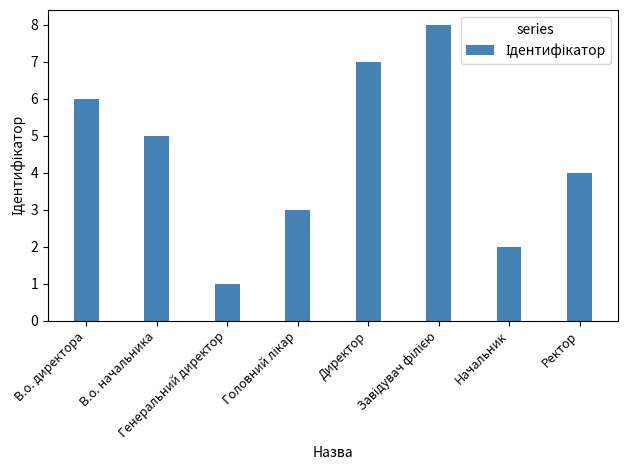

What is the sum of the values at В.о. начальника and Начальник?

7